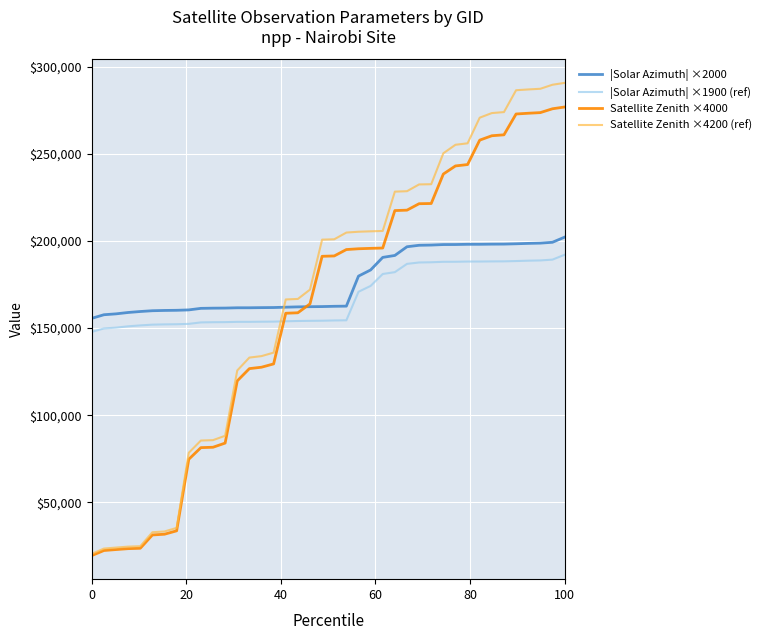

Which series has the largest range (max minus min)?

Satellite Zenith ×4200 (ref)